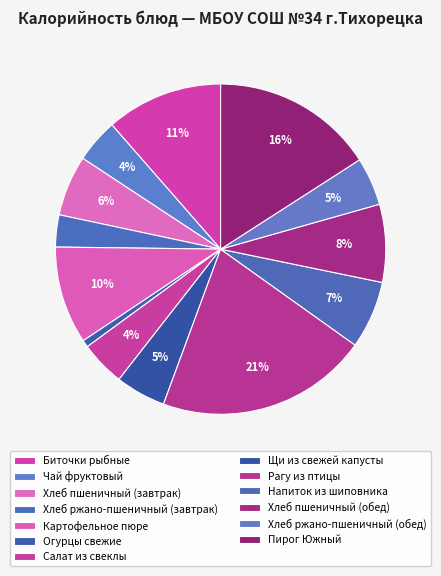

How many segments does this pie chart have?

13